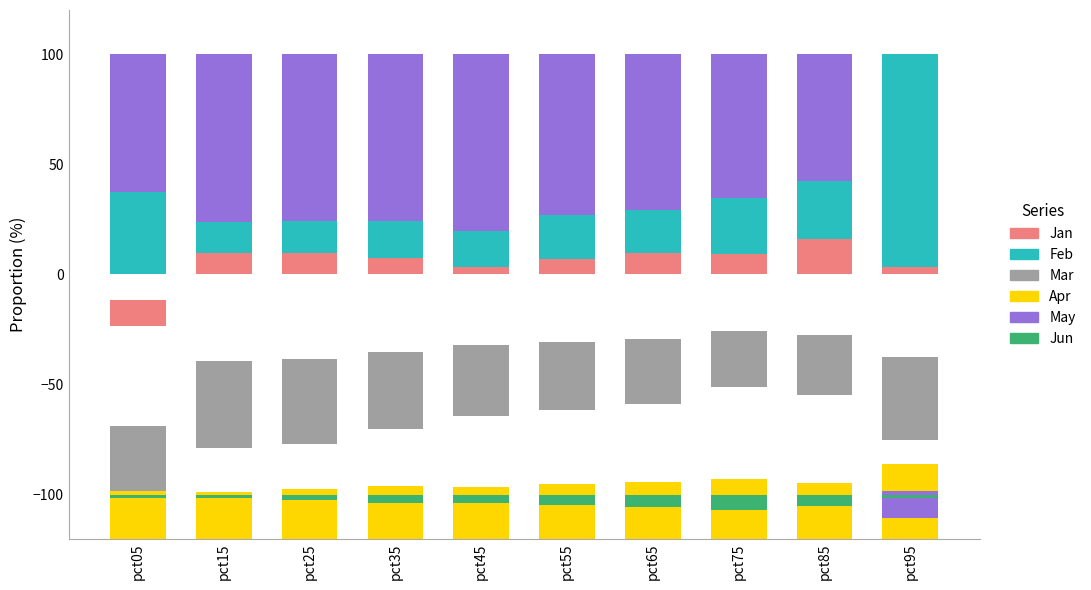

What is the maximum value for Jan?

16.0